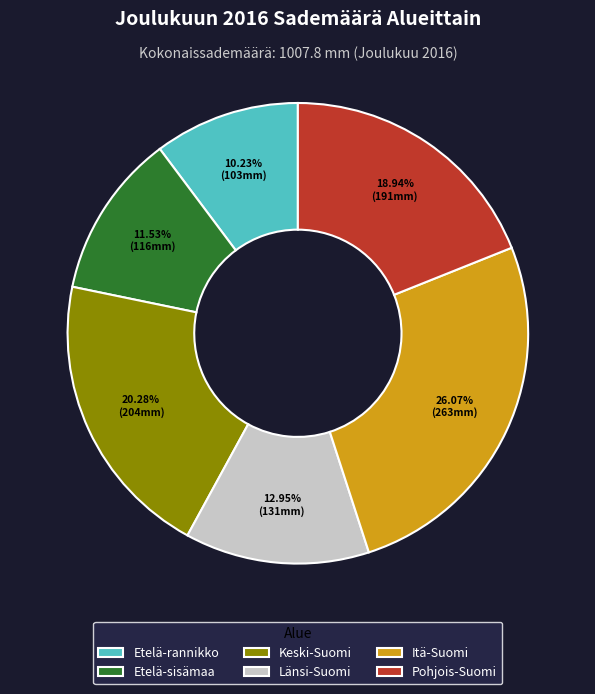

What is the smallest slice in the pie chart?

Etelä-rannikko